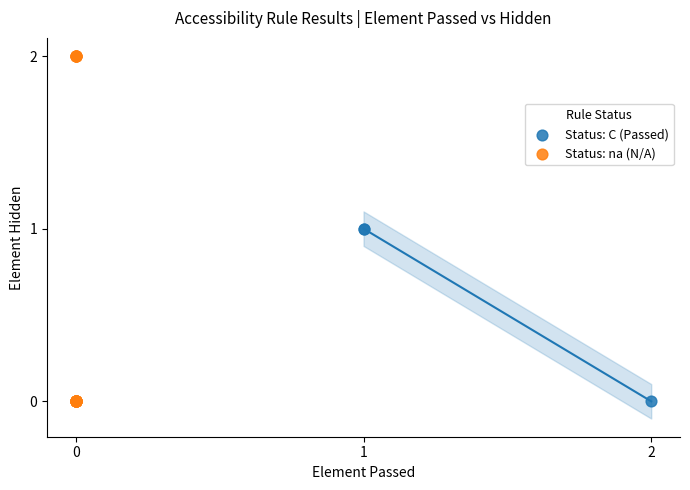

Which series has the largest Y range (max minus min)?

Status: na (N/A)